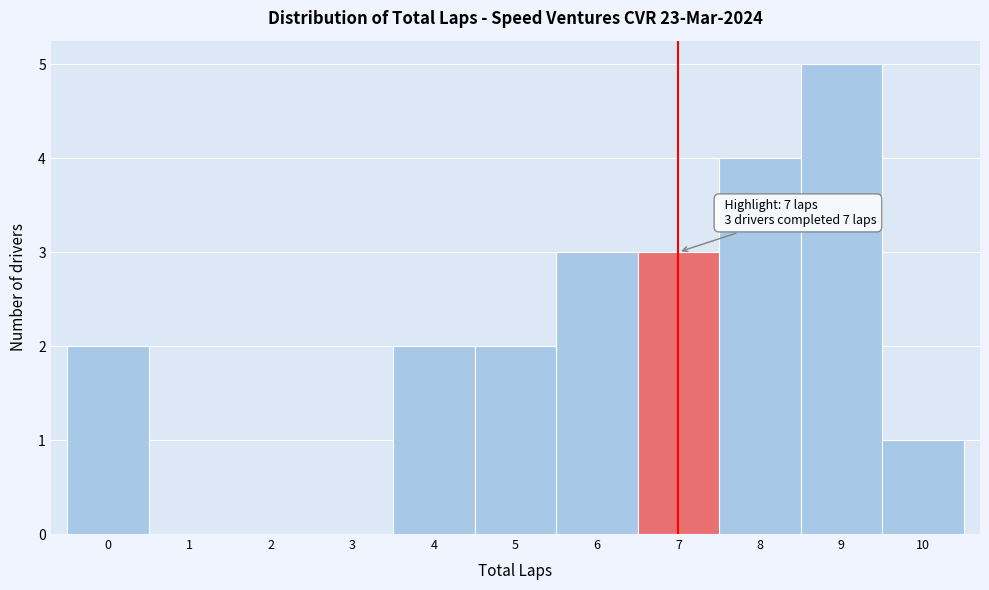

Which range on the x-axis has the tallest bar?

8.5 to 9.5